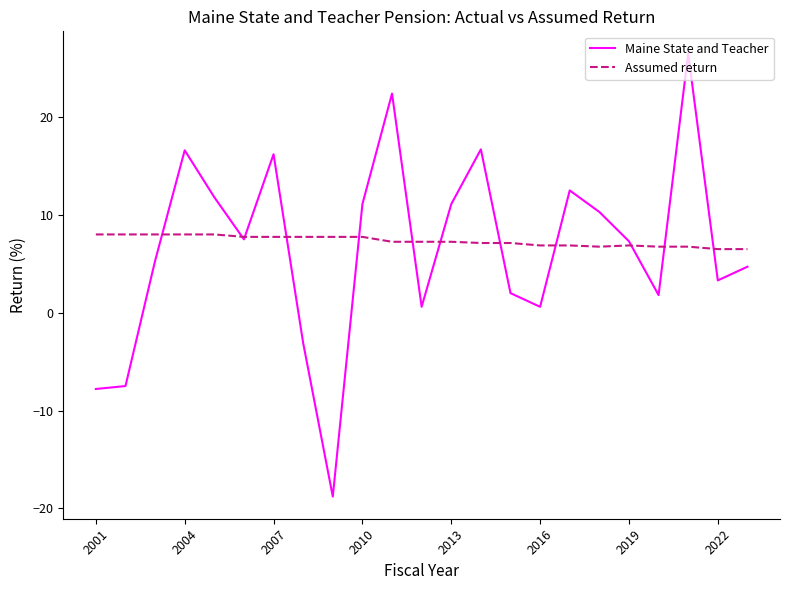

Which series has the largest range (max minus min)?

Maine State and Teacher